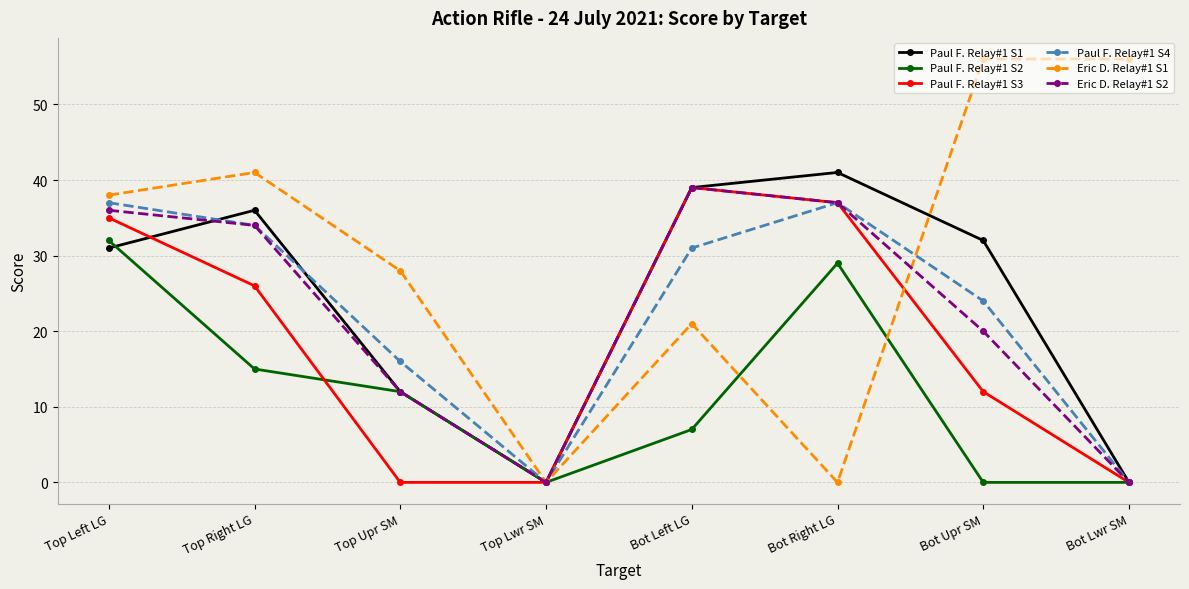

Which series has the largest total across all categories?

Eric D. Relay#1 S1